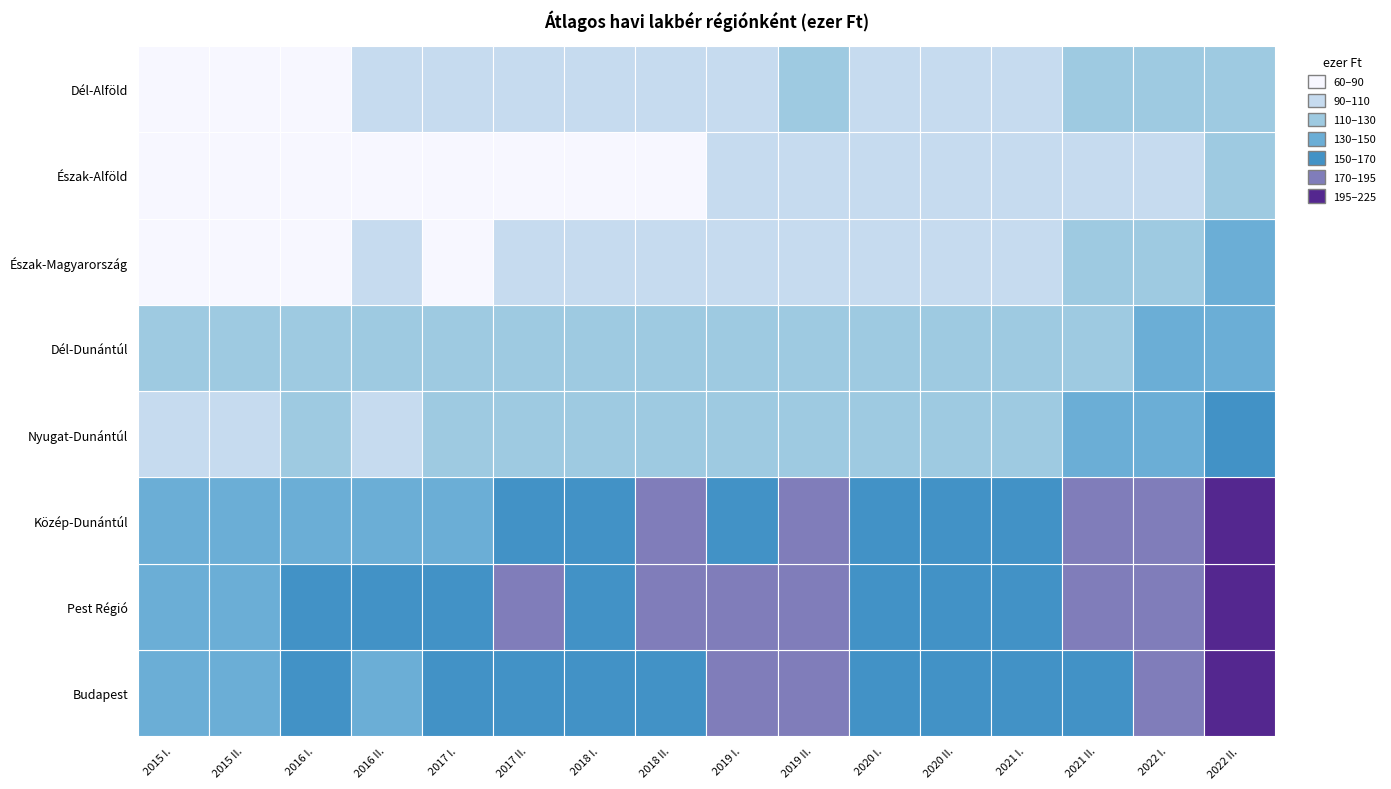

Count the number of data series in this chart.

8